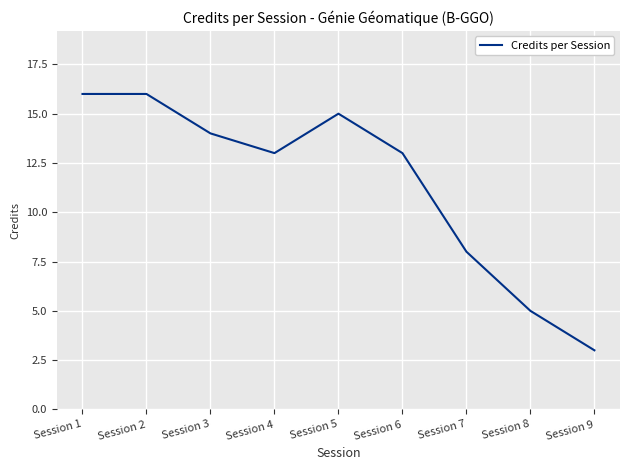

Approximately how many times larger is the value at Session 7 compared to Session 5?

0.5